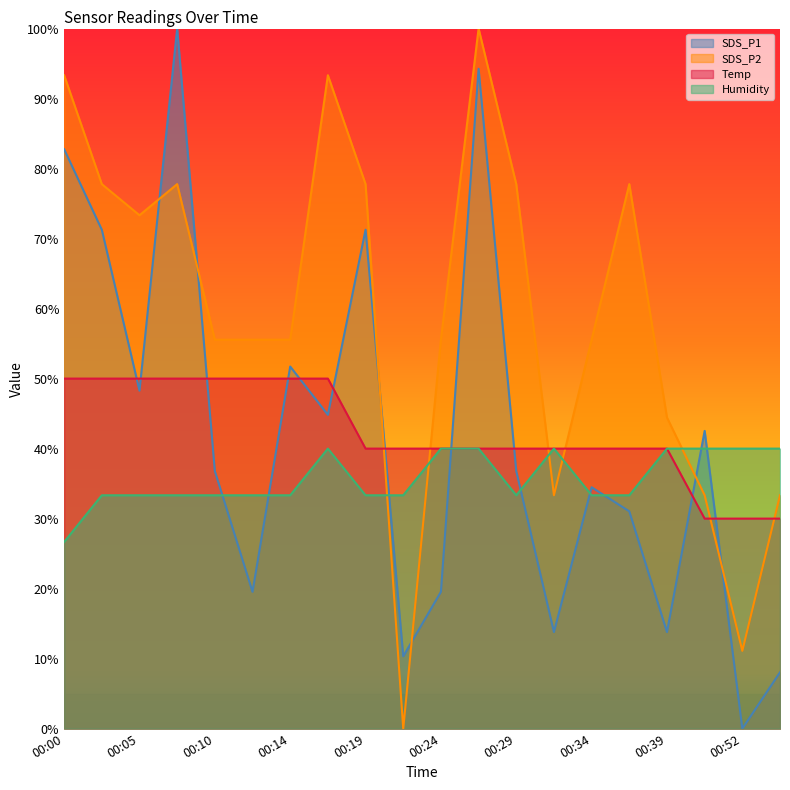

After their last crossing, which series has the higher values: Humidity or SDS_P1?

Humidity